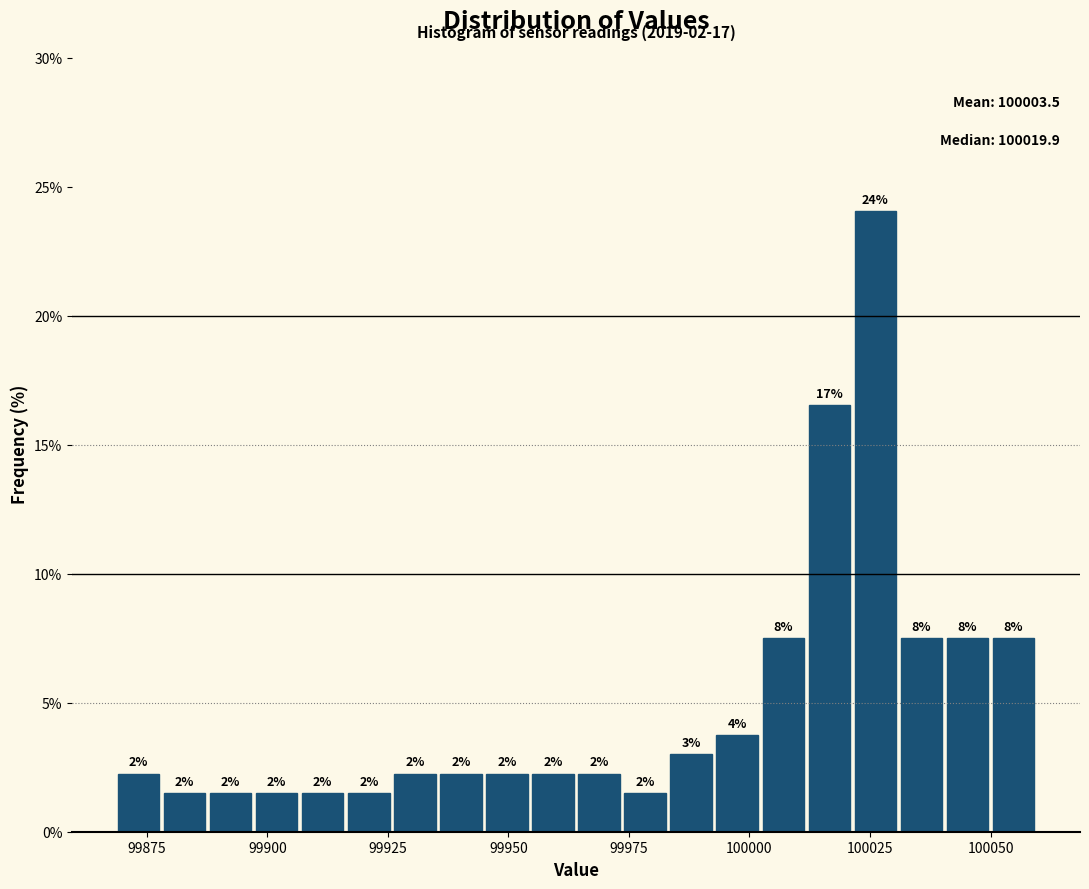

Around what value on the x-axis is the tallest bar? Give the approximate position of its centre, as read against the axis.

100025